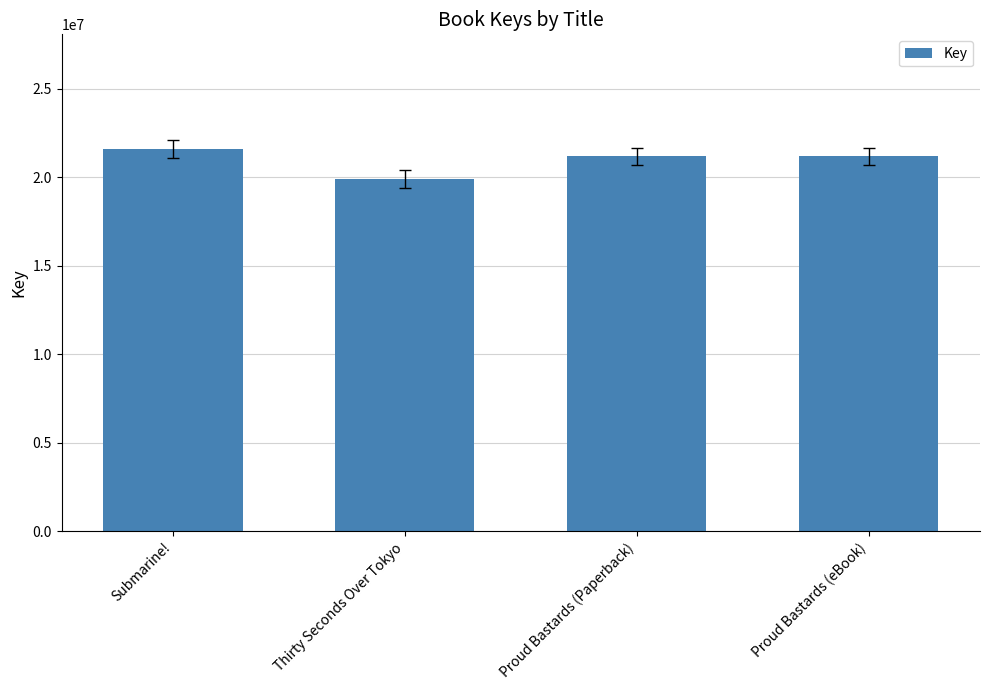

What is the ratio of the value at Submarine! to the value at Proud Bastards (eBook)?

1.0